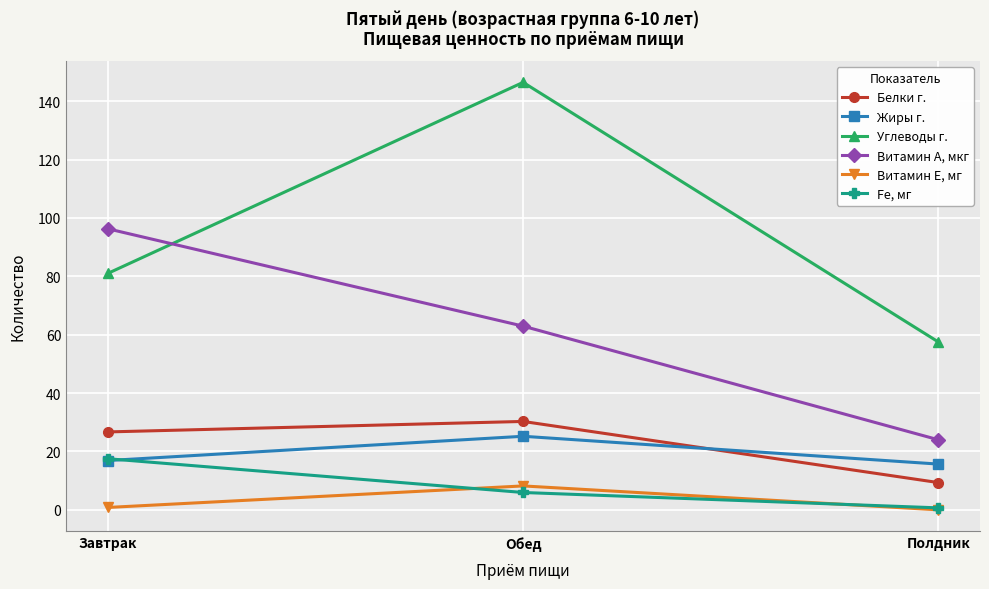

Is it true that Белки г. equals 26.7 at Завтрак?

True